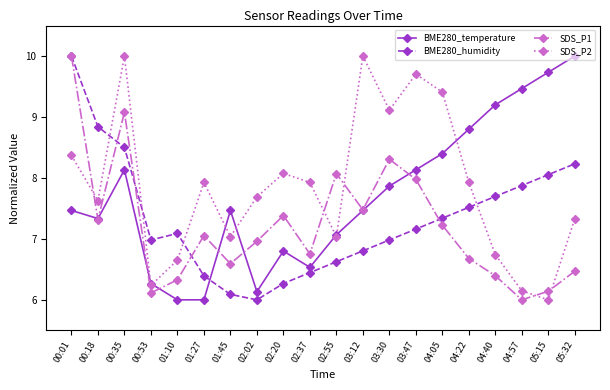

Which series changed the most between 03:30 and 03:47?

SDS_P2